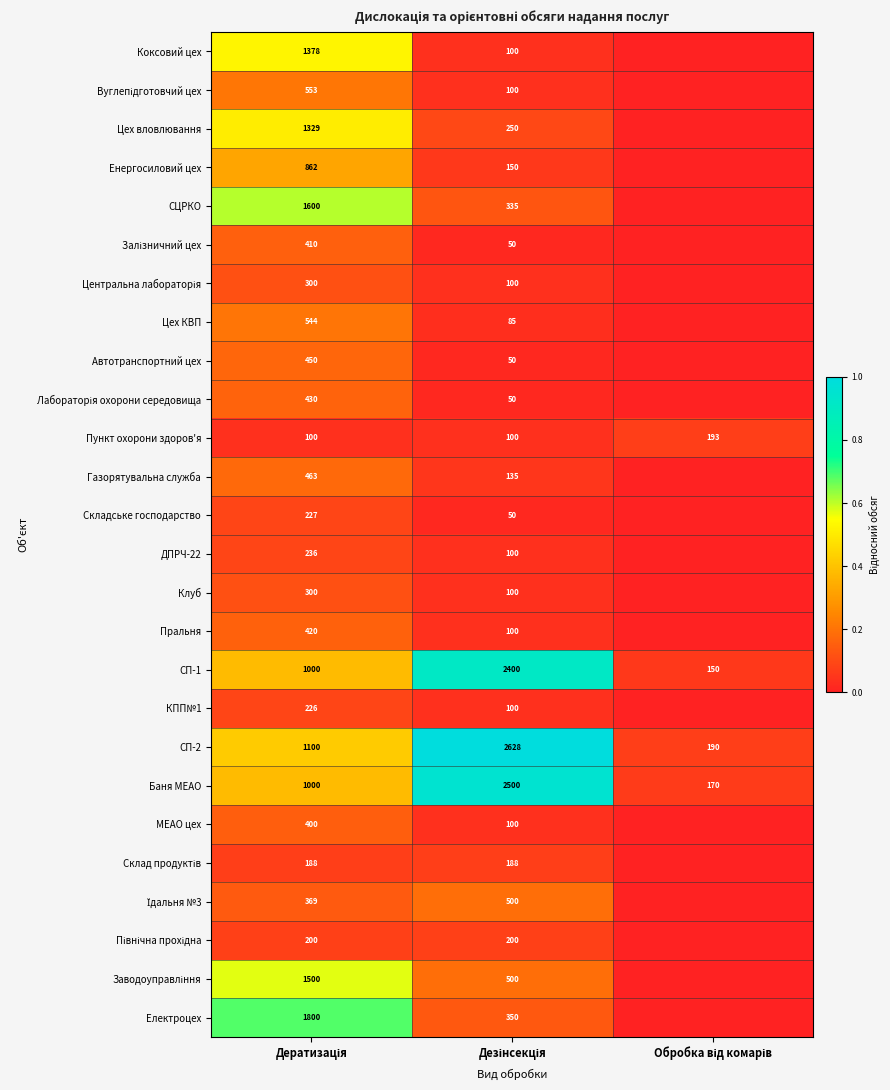

Which has a higher value, Дезінсекція or Обробка від комарів?

Дезінсекція